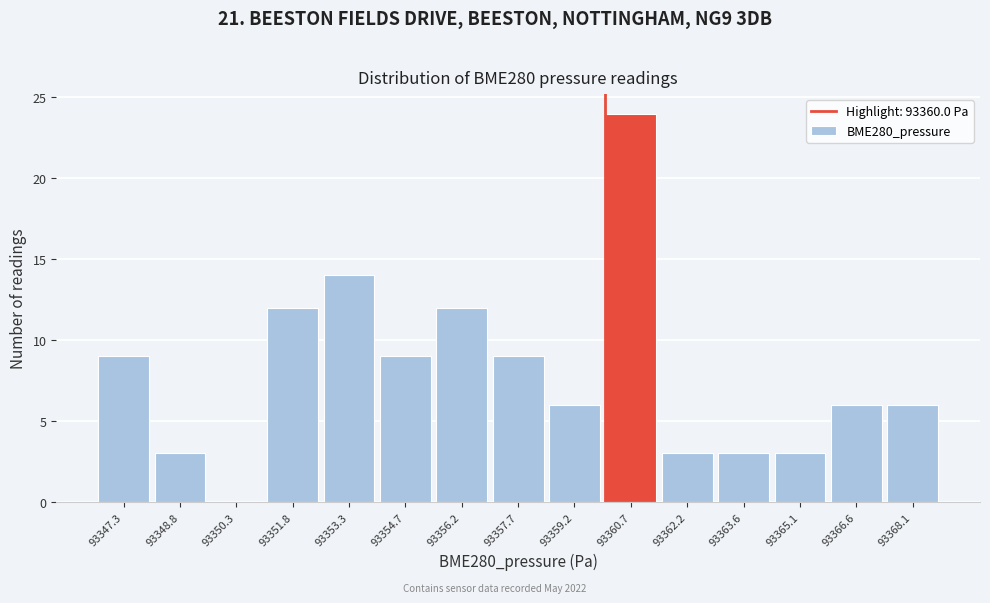

Reading left to right, transcribe this chart: for each bar, give the range it covers on the x-axis and its height. Neither the bar edges nor the heights are printed on the chart, so give them approximately, as read against the axes.

93346.6 to 93348.0: 9
93348.0 to 93349.6: 3
93349.6 to 93351.0: 0
93351.0 to 93352.6: 12
93352.6 to 93354.0: 14
93354.0 to 93355.4: 9
93355.4 to 93357.0: 12
93357.0 to 93358.4: 9
93358.4 to 93360.0: 6
93360.0 to 93361.4: 24
93361.4 to 93363.0: 3
93363.0 to 93364.4: 3
93364.4 to 93365.8: 3
93365.8 to 93367.4: 6
93367.4 to 93368.8: 6